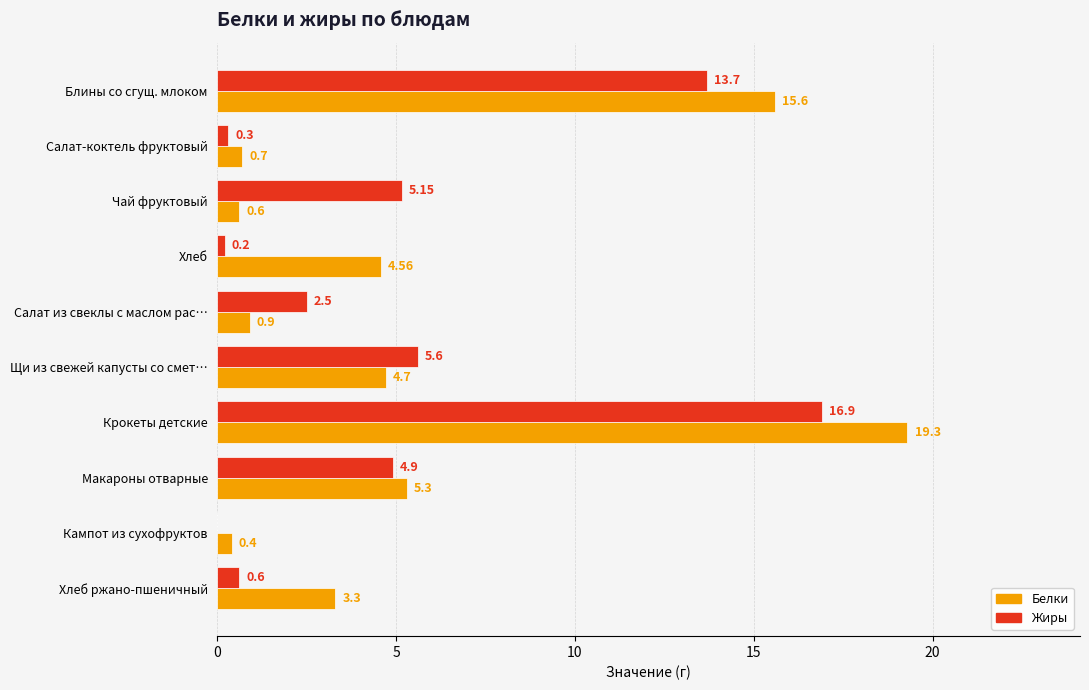

Which series has the largest range (max minus min)?

Белки